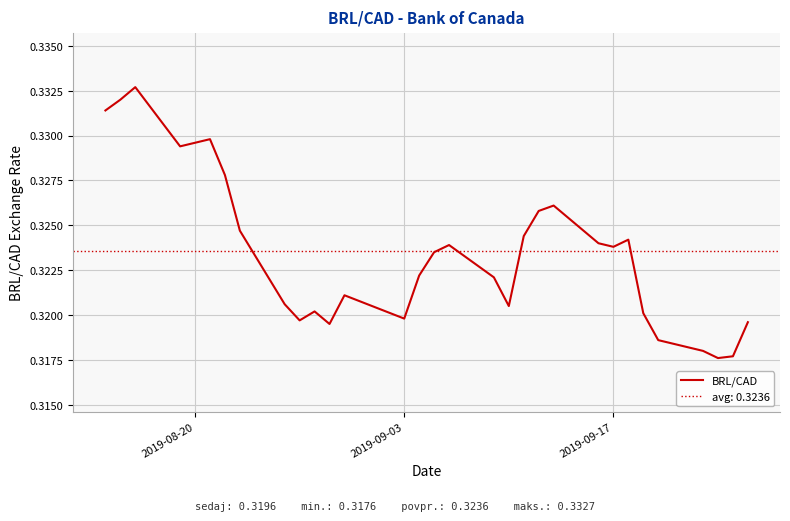

The chart shows a value of 0.4 at 30. True or false?

False